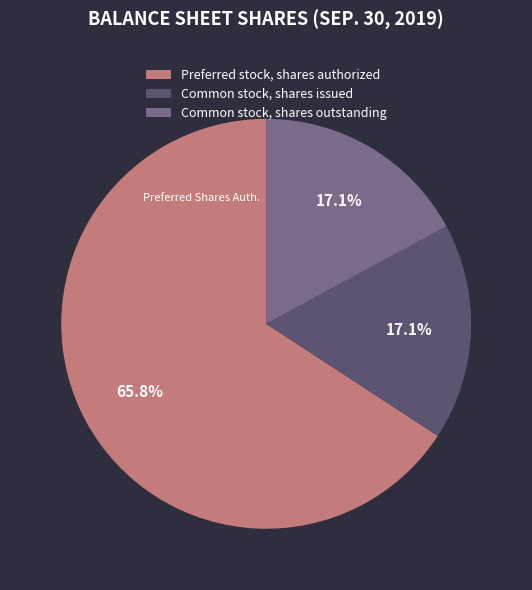

Which slice represents more than half of the pie?

Preferred stock, shares authorized